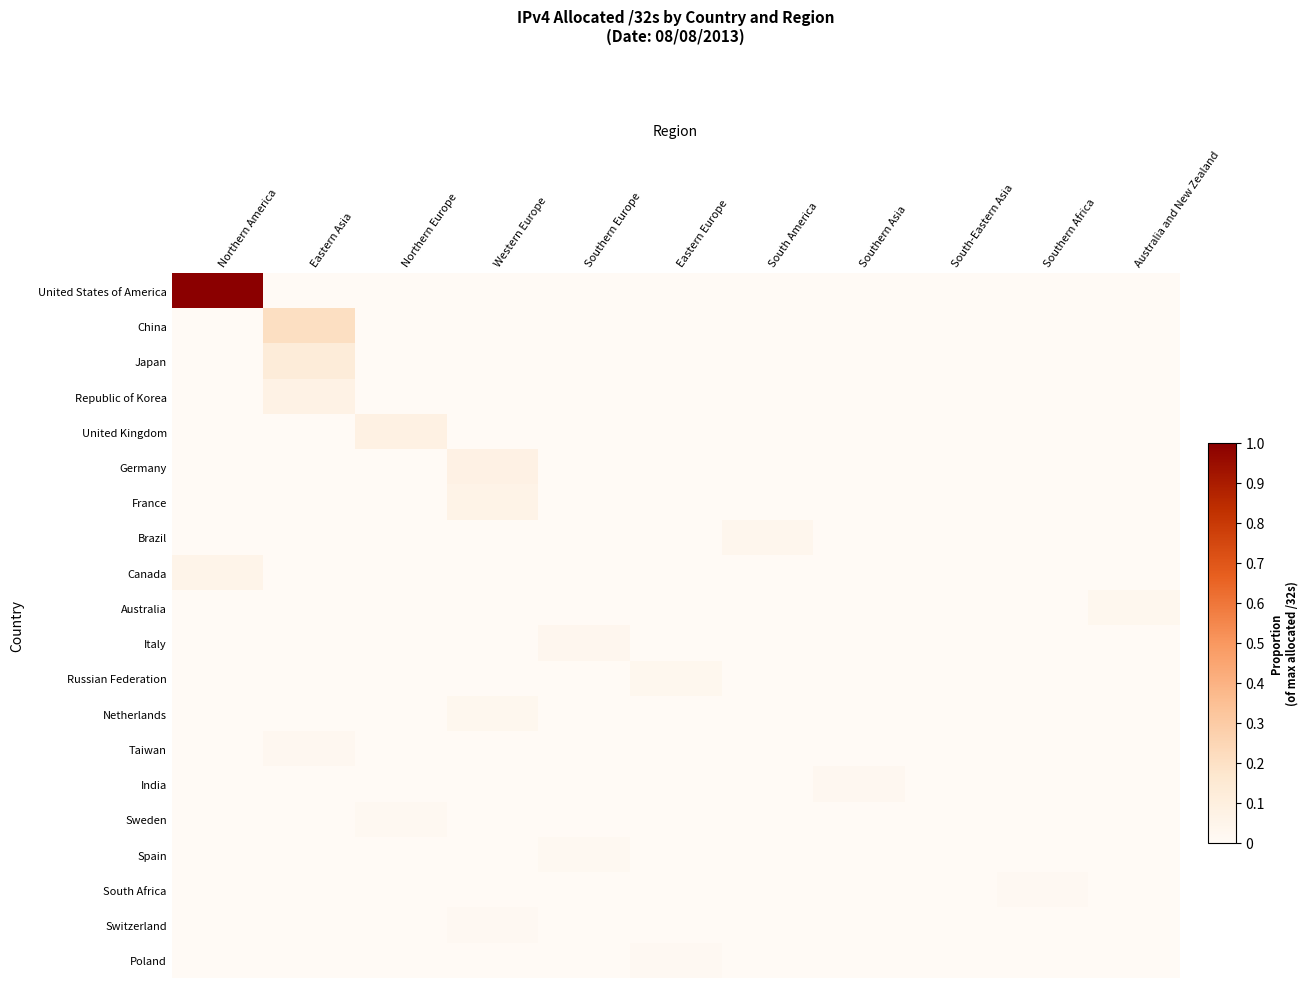

Reading right to left, extract all data points from this chart.

United States of America: Australia and New Zealand=0.0	Southern Africa=0.0	South-Eastern Asia=0.0	Southern Asia=0.0	South America=0.0	Eastern Europe=0.0	Southern Europe=0.0	Western Europe=0.0	Northern Europe=0.0	Eastern Asia=0.0	Northern America=1.0
China: Australia and New Zealand=0.0	Southern Africa=0.0	South-Eastern Asia=0.0	Southern Asia=0.0	South America=0.0	Eastern Europe=0.0	Southern Europe=0.0	Western Europe=0.0	Northern Europe=0.0	Eastern Asia=0.2	Northern America=0.0
Japan: Australia and New Zealand=0.0	Southern Africa=0.0	South-Eastern Asia=0.0	Southern Asia=0.0	South America=0.0	Eastern Europe=0.0	Southern Europe=0.0	Western Europe=0.0	Northern Europe=0.0	Eastern Asia=0.1	Northern America=0.0
Republic of Korea: Australia and New Zealand=0.0	Southern Africa=0.0	South-Eastern Asia=0.0	Southern Asia=0.0	South America=0.0	Eastern Europe=0.0	Southern Europe=0.0	Western Europe=0.0	Northern Europe=0.0	Eastern Asia=0.1	Northern America=0.0
United Kingdom: Australia and New Zealand=0.0	Southern Africa=0.0	South-Eastern Asia=0.0	Southern Asia=0.0	South America=0.0	Eastern Europe=0.0	Southern Europe=0.0	Western Europe=0.0	Northern Europe=0.1	Eastern Asia=0.0	Northern America=0.0
Germany: Australia and New Zealand=0.0	Southern Africa=0.0	South-Eastern Asia=0.0	Southern Asia=0.0	South America=0.0	Eastern Europe=0.0	Southern Europe=0.0	Western Europe=0.1	Northern Europe=0.0	Eastern Asia=0.0	Northern America=0.0
France: Australia and New Zealand=0.0	Southern Africa=0.0	South-Eastern Asia=0.0	Southern Asia=0.0	South America=0.0	Eastern Europe=0.0	Southern Europe=0.0	Western Europe=0.1	Northern Europe=0.0	Eastern Asia=0.0	Northern America=0.0
Brazil: Australia and New Zealand=0.0	Southern Africa=0.0	South-Eastern Asia=0.0	Southern Asia=0.0	South America=0.0	Eastern Europe=0.0	Southern Europe=0.0	Western Europe=0.0	Northern Europe=0.0	Eastern Asia=0.0	Northern America=0.0
Canada: Australia and New Zealand=0.0	Southern Africa=0.0	South-Eastern Asia=0.0	Southern Asia=0.0	South America=0.0	Eastern Europe=0.0	Southern Europe=0.0	Western Europe=0.0	Northern Europe=0.0	Eastern Asia=0.0	Northern America=0.1
Australia: Australia and New Zealand=0.0	Southern Africa=0.0	South-Eastern Asia=0.0	Southern Asia=0.0	South America=0.0	Eastern Europe=0.0	Southern Europe=0.0	Western Europe=0.0	Northern Europe=0.0	Eastern Asia=0.0	Northern America=0.0
Italy: Australia and New Zealand=0.0	Southern Africa=0.0	South-Eastern Asia=0.0	Southern Asia=0.0	South America=0.0	Eastern Europe=0.0	Southern Europe=0.0	Western Europe=0.0	Northern Europe=0.0	Eastern Asia=0.0	Northern America=0.0
Russian Federation: Australia and New Zealand=0.0	Southern Africa=0.0	South-Eastern Asia=0.0	Southern Asia=0.0	South America=0.0	Eastern Europe=0.0	Southern Europe=0.0	Western Europe=0.0	Northern Europe=0.0	Eastern Asia=0.0	Northern America=0.0
Netherlands: Australia and New Zealand=0.0	Southern Africa=0.0	South-Eastern Asia=0.0	Southern Asia=0.0	South America=0.0	Eastern Europe=0.0	Southern Europe=0.0	Western Europe=0.0	Northern Europe=0.0	Eastern Asia=0.0	Northern America=0.0
Taiwan: Australia and New Zealand=0.0	Southern Africa=0.0	South-Eastern Asia=0.0	Southern Asia=0.0	South America=0.0	Eastern Europe=0.0	Southern Europe=0.0	Western Europe=0.0	Northern Europe=0.0	Eastern Asia=0.0	Northern America=0.0
India: Australia and New Zealand=0.0	Southern Africa=0.0	South-Eastern Asia=0.0	Southern Asia=0.0	South America=0.0	Eastern Europe=0.0	Southern Europe=0.0	Western Europe=0.0	Northern Europe=0.0	Eastern Asia=0.0	Northern America=0.0
Sweden: Australia and New Zealand=0.0	Southern Africa=0.0	South-Eastern Asia=0.0	Southern Asia=0.0	South America=0.0	Eastern Europe=0.0	Southern Europe=0.0	Western Europe=0.0	Northern Europe=0.0	Eastern Asia=0.0	Northern America=0.0
Spain: Australia and New Zealand=0.0	Southern Africa=0.0	South-Eastern Asia=0.0	Southern Asia=0.0	South America=0.0	Eastern Europe=0.0	Southern Europe=0.0	Western Europe=0.0	Northern Europe=0.0	Eastern Asia=0.0	Northern America=0.0
South Africa: Australia and New Zealand=0.0	Southern Africa=0.0	South-Eastern Asia=0.0	Southern Asia=0.0	South America=0.0	Eastern Europe=0.0	Southern Europe=0.0	Western Europe=0.0	Northern Europe=0.0	Eastern Asia=0.0	Northern America=0.0
Switzerland: Australia and New Zealand=0.0	Southern Africa=0.0	South-Eastern Asia=0.0	Southern Asia=0.0	South America=0.0	Eastern Europe=0.0	Southern Europe=0.0	Western Europe=0.0	Northern Europe=0.0	Eastern Asia=0.0	Northern America=0.0
Poland: Australia and New Zealand=0.0	Southern Africa=0.0	South-Eastern Asia=0.0	Southern Asia=0.0	South America=0.0	Eastern Europe=0.0	Southern Europe=0.0	Western Europe=0.0	Northern Europe=0.0	Eastern Asia=0.0	Northern America=0.0